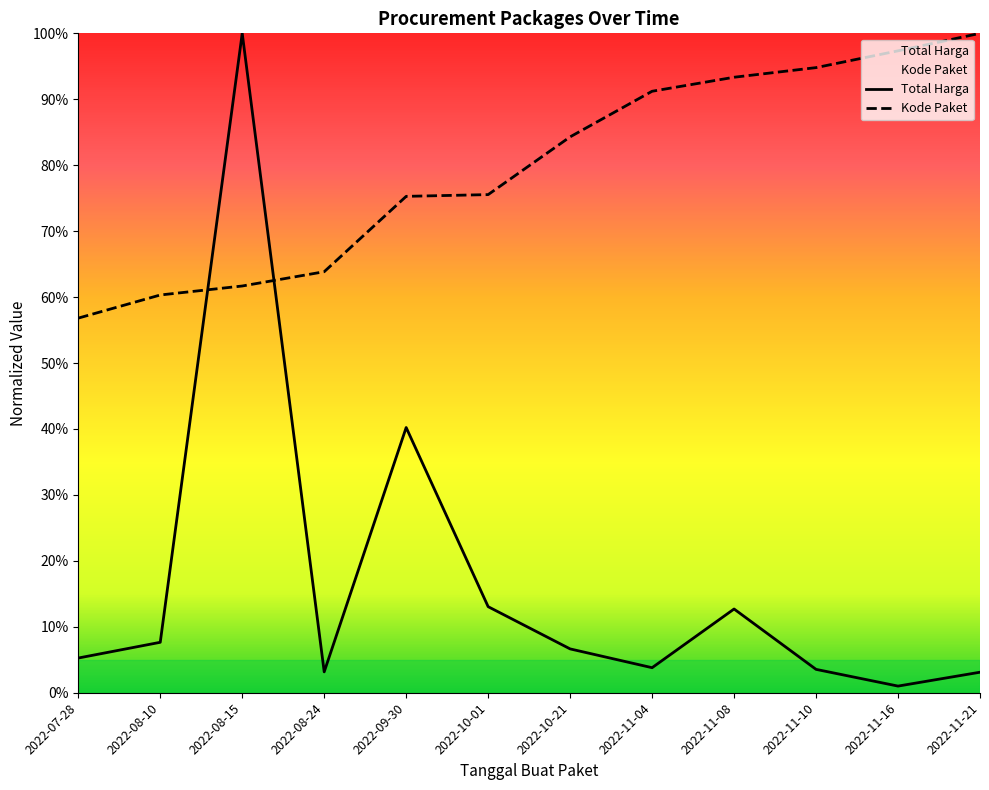

What is the label of the 4th point from the left?

2022-08-24